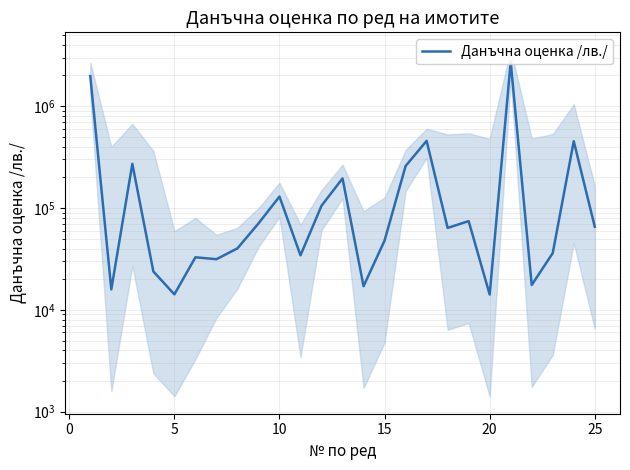

Is it true that the value at 5 is 9250.6?

False